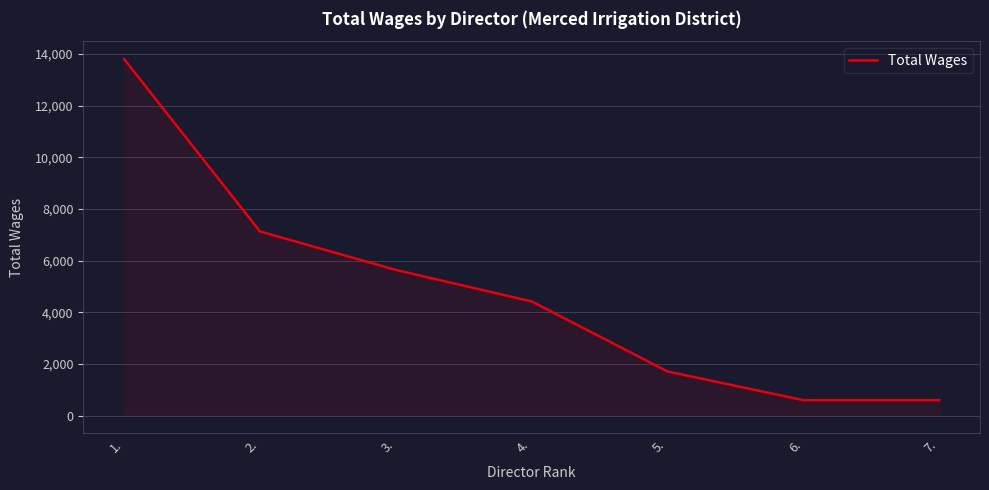

What is the approximate value at 5., to the nearest 100?

1700